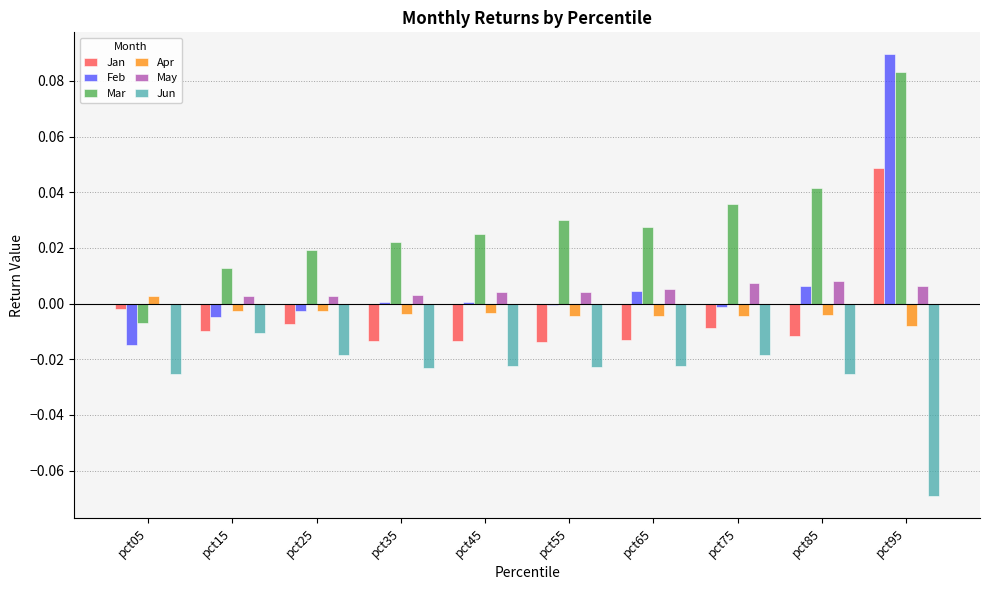

At which category does the chart reach its peak across all series?

pct95